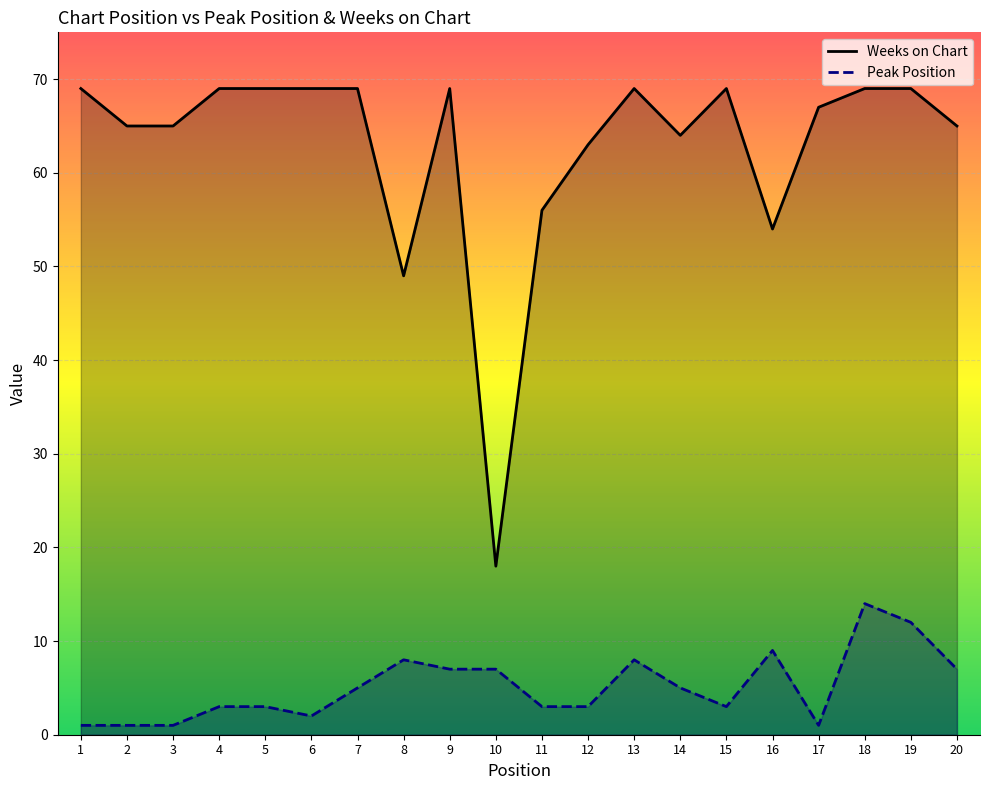

What are all the series names shown in the legend?

Weeks on Chart, Peak Position